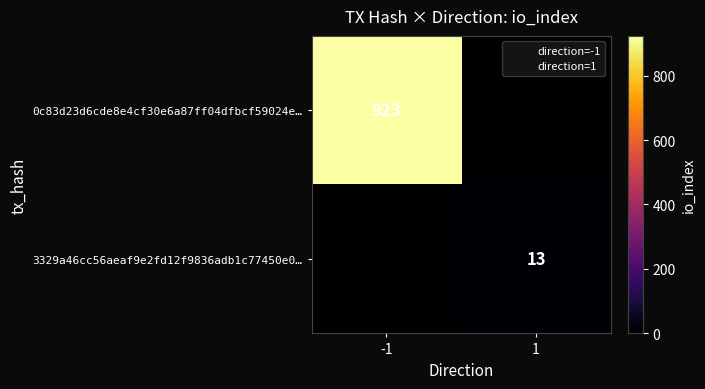

At how many categories does at least one series exceed 85?

1